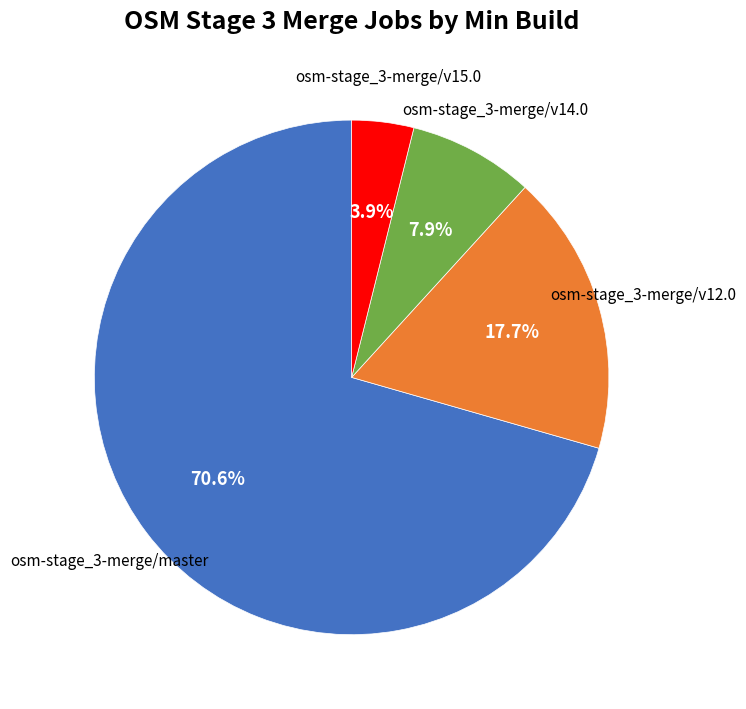

Combined, do osm-stage_3-merge/v14.0 and osm-stage_3-merge/master account for over 50%?

Yes